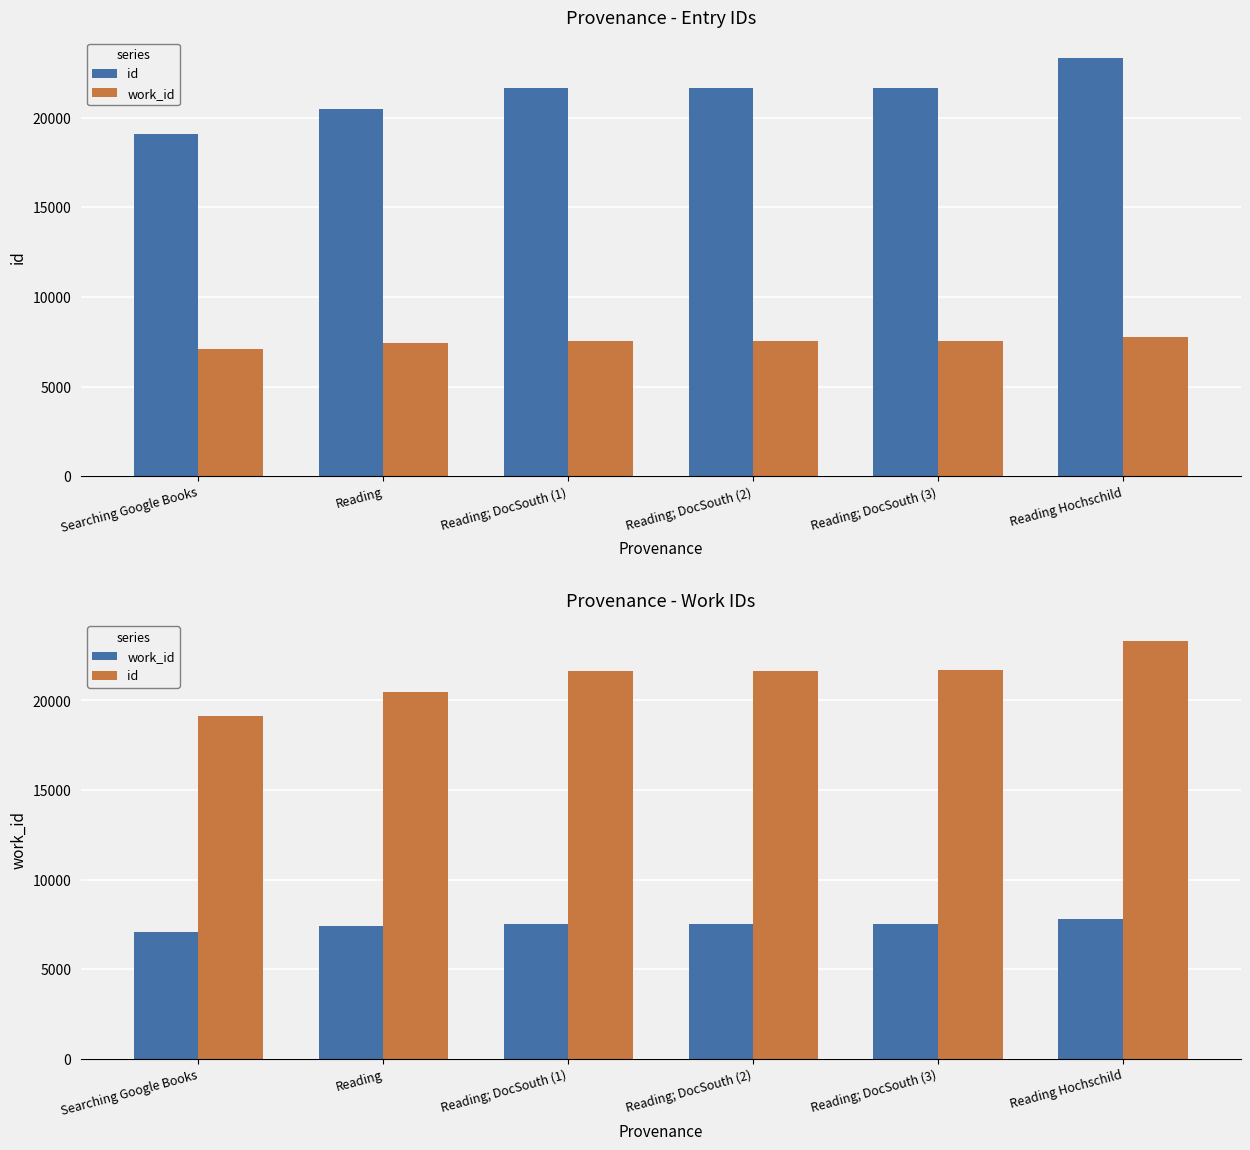

At which category does the chart reach its peak across all series?

Reading Hochschild